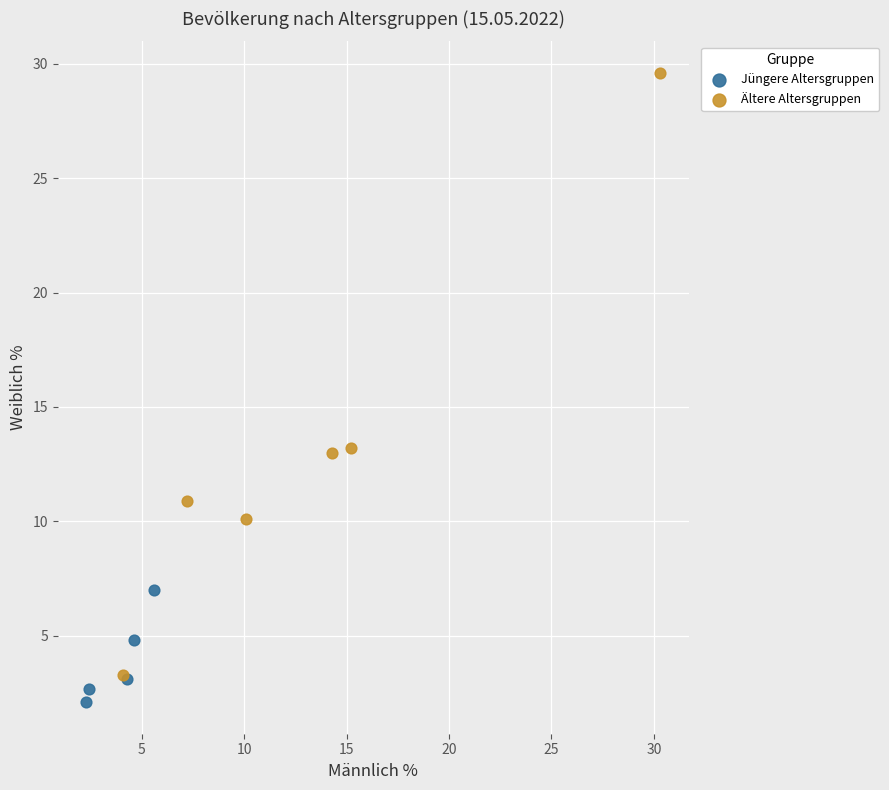

Which series has the largest Y range (max minus min)?

Ältere Altersgruppen